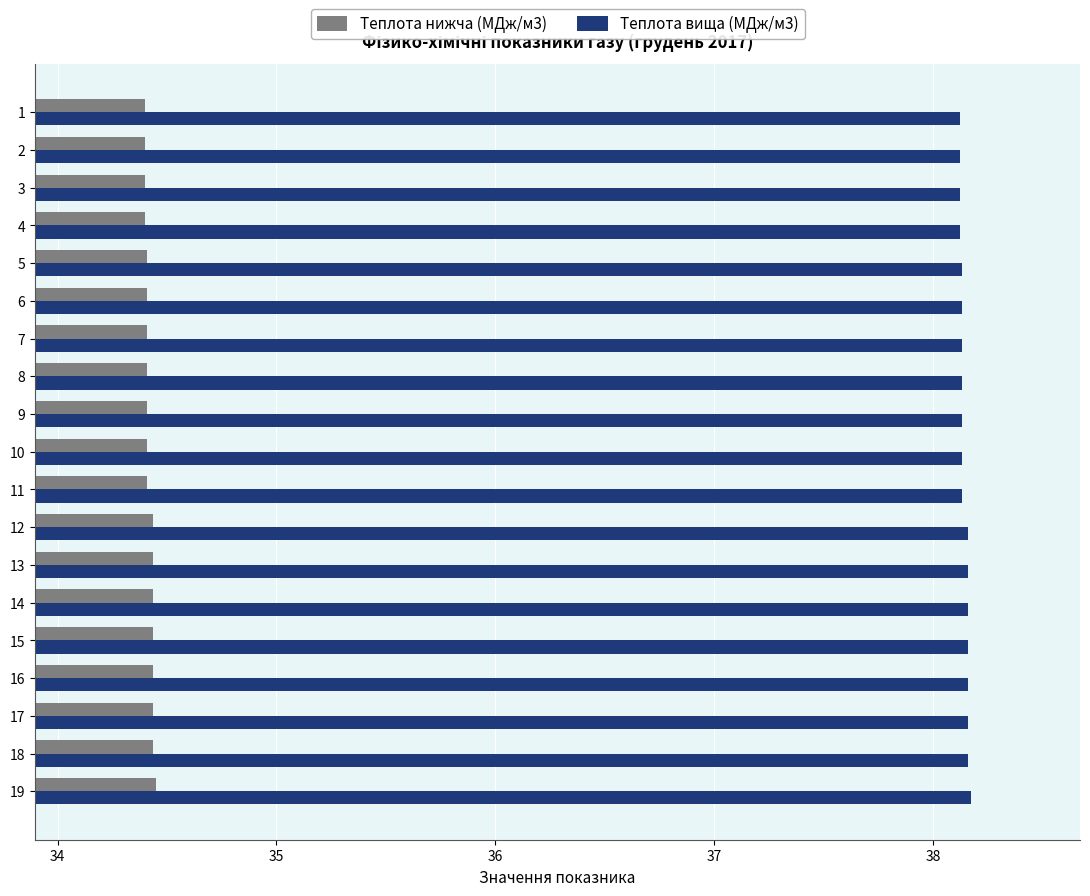

What is the sum of the Теплота вища (МДж/м3) values at 15 and 1?

76.3